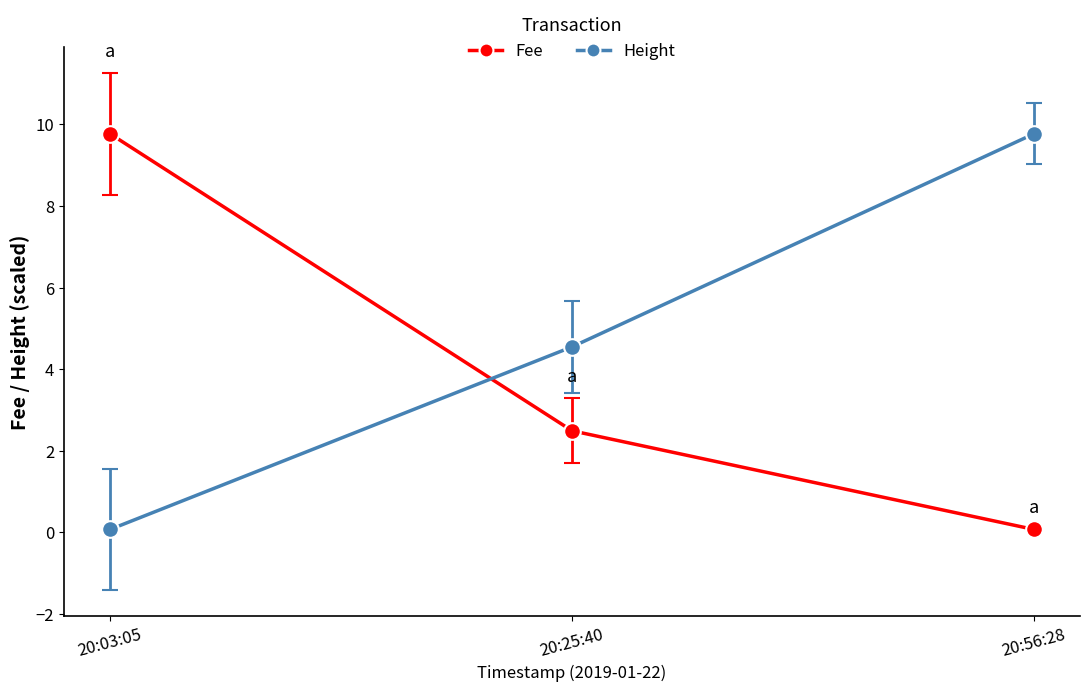

Where is Height nearest to the value 4?

20:25:40